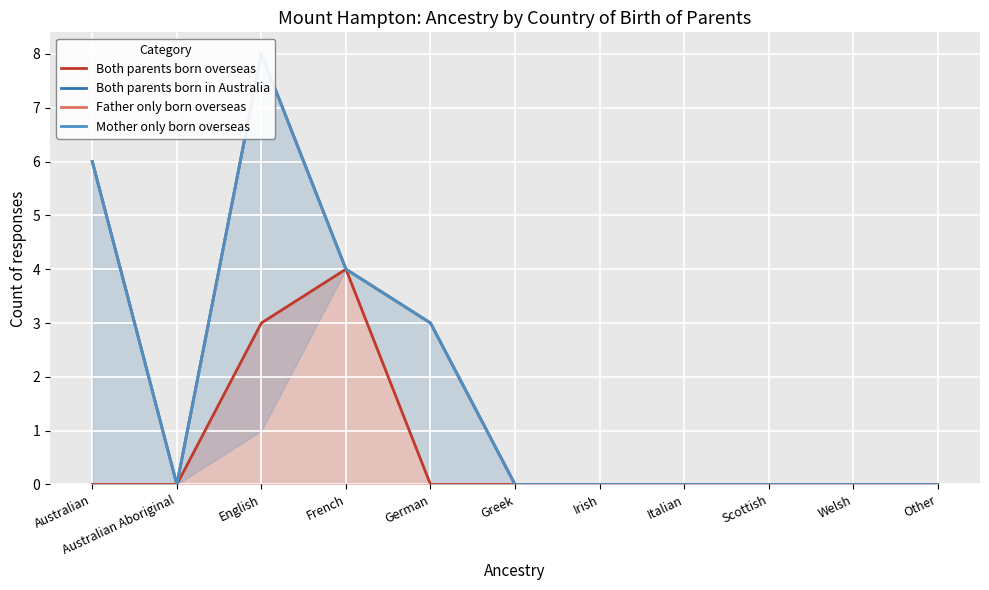

What position from the left is Other?

11